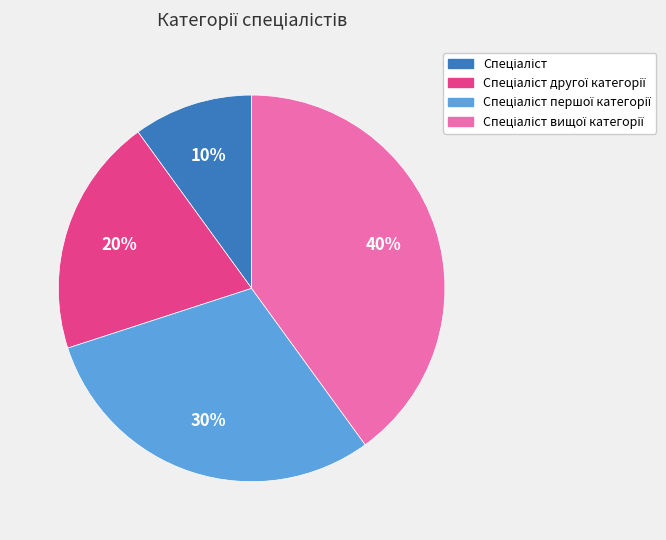

To the nearest percent, what is the difference between the largest and smallest slice percentages?

30%